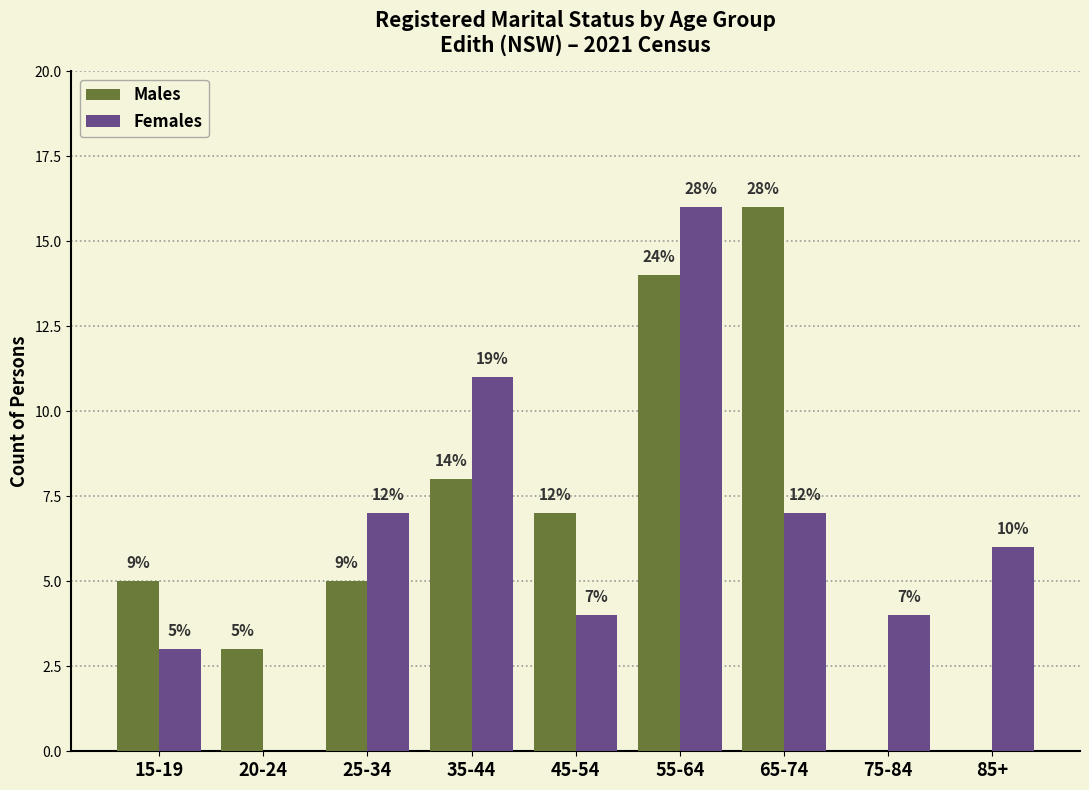

What is the difference between the maximum and minimum values in the Males series?

16